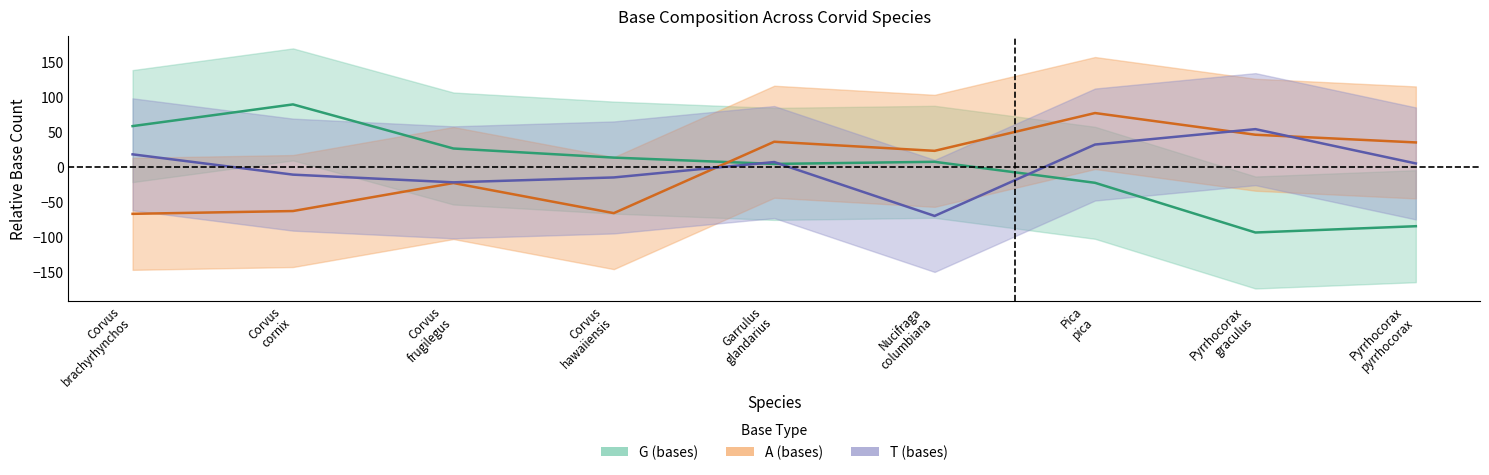

Is it true that G (bases) equals -22.4 at Pica pica?

True